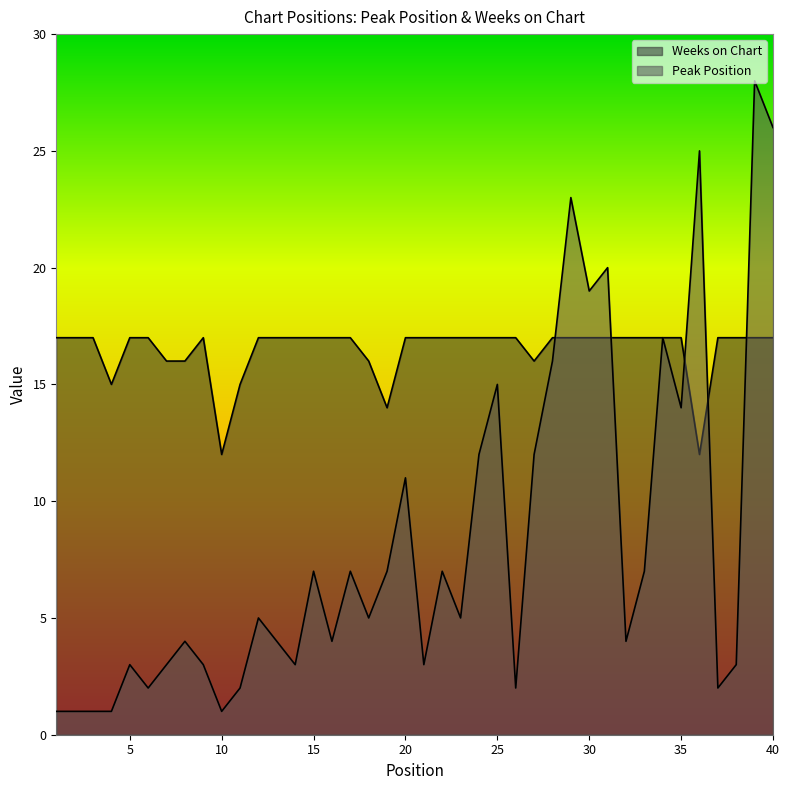

In Peak Position, how many points are higher than both neighbors (excluding endpoints)?

13